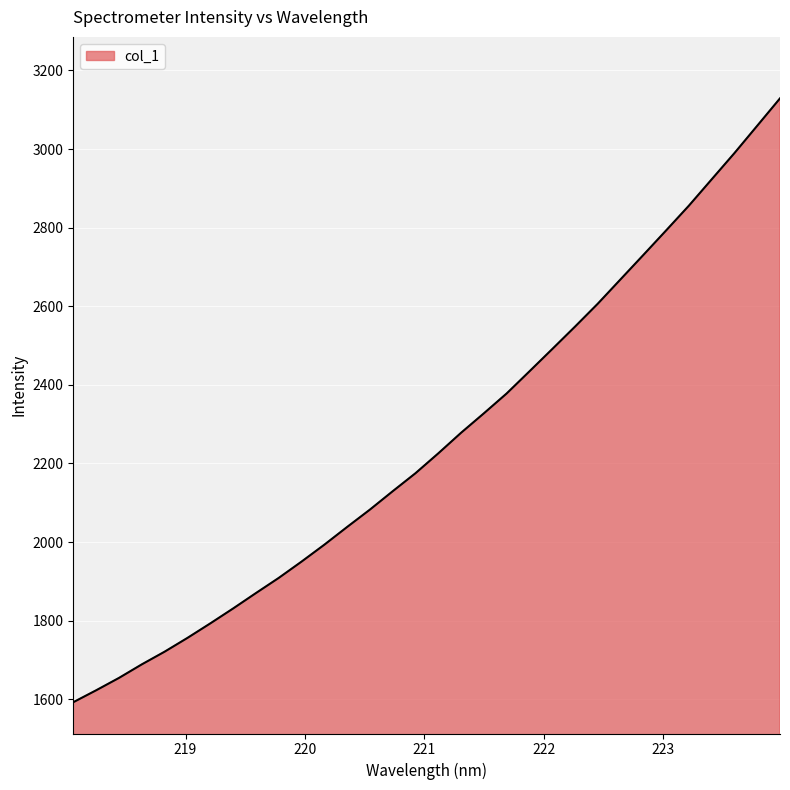

What is the greatest value displayed?

3128.9